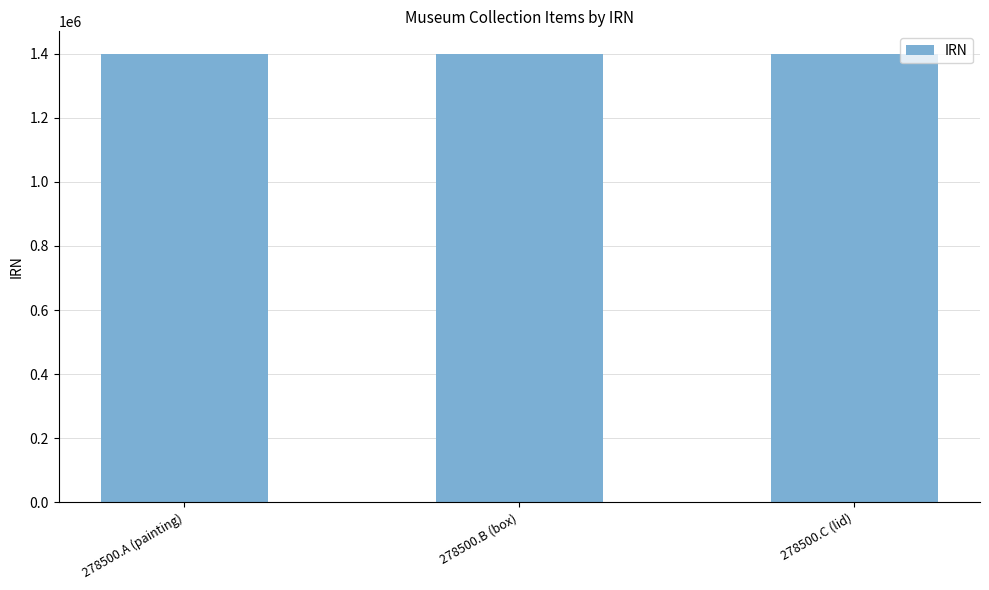

What is the maximum value shown in the chart?

1399598